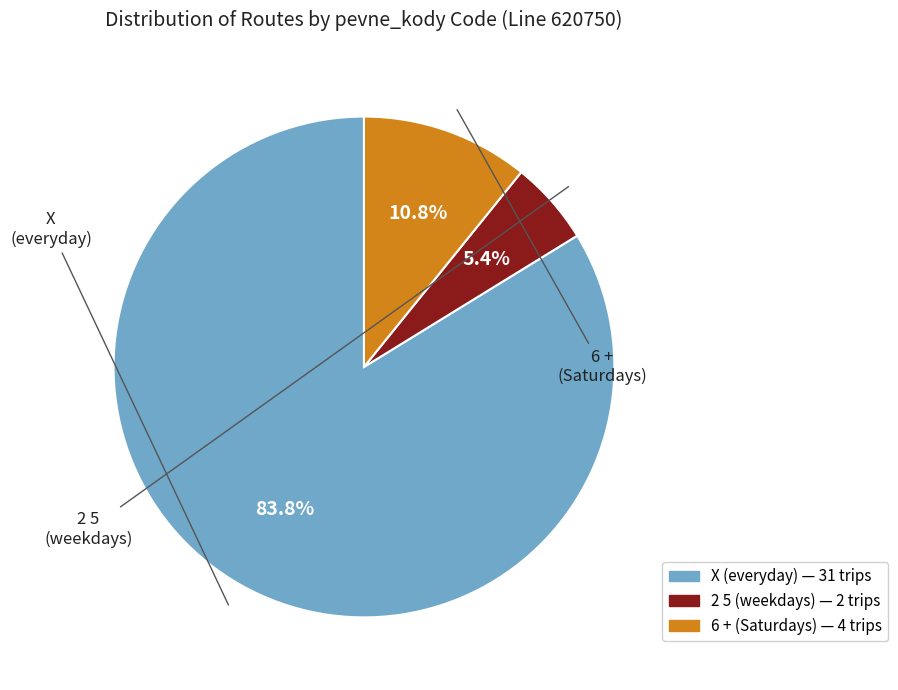

Which slice represents more than half of the pie?

X